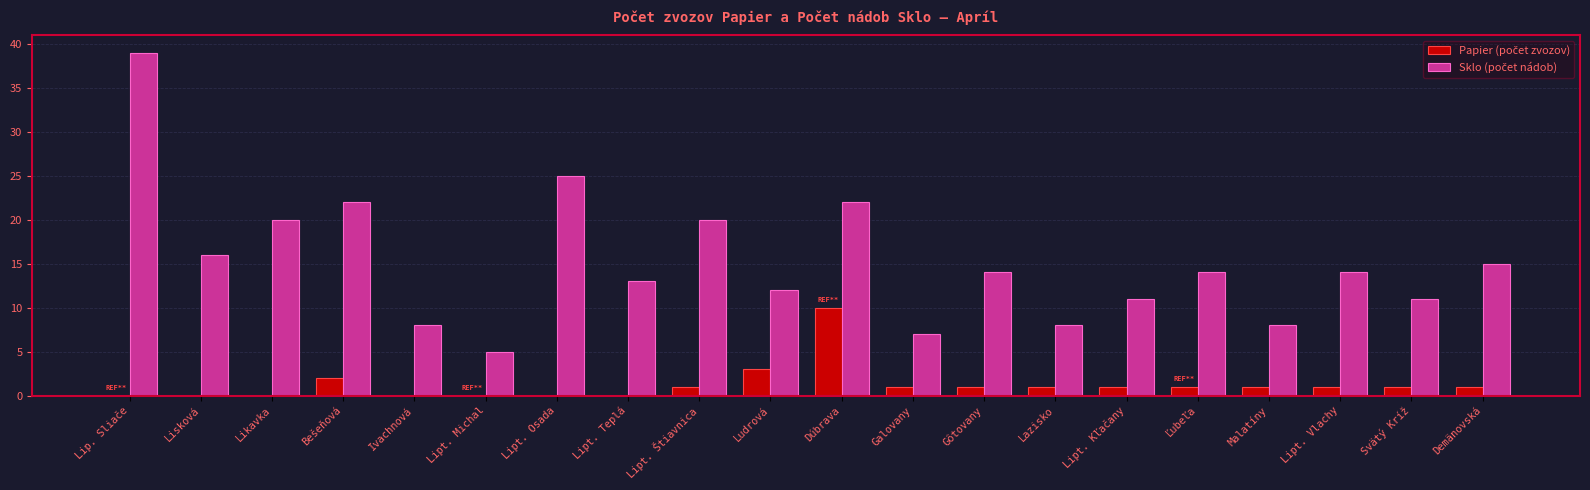

What is the total value across all series at Ľubeľa?

15